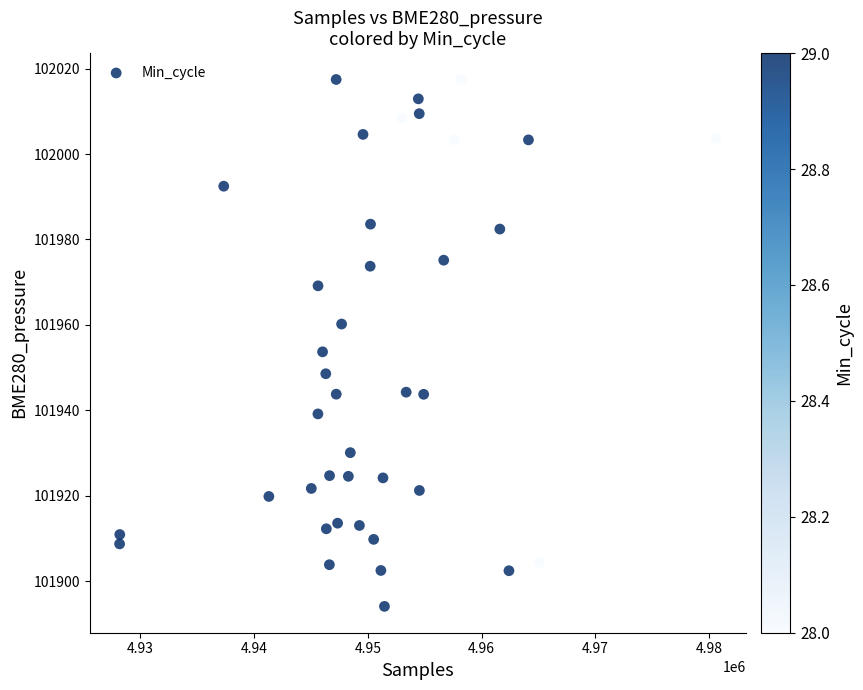

What is the range of Y values (max minus min)?

123.3